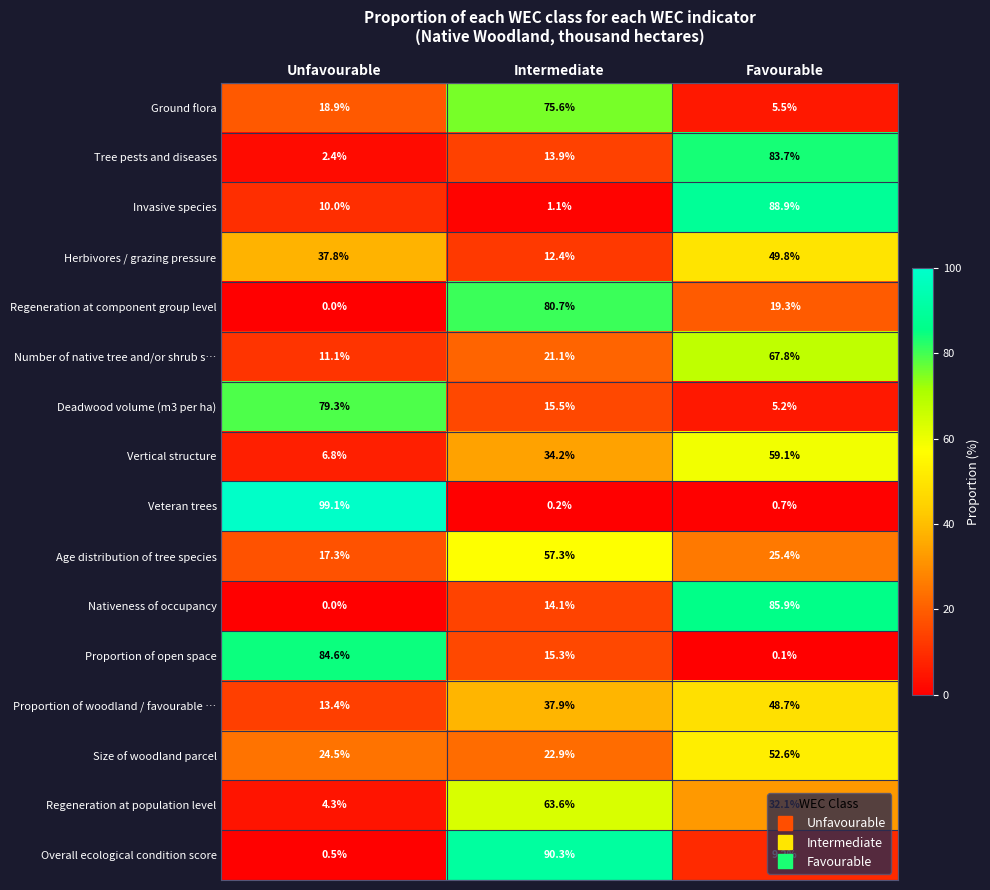

Which series has the largest total across all categories?

Vertical structure